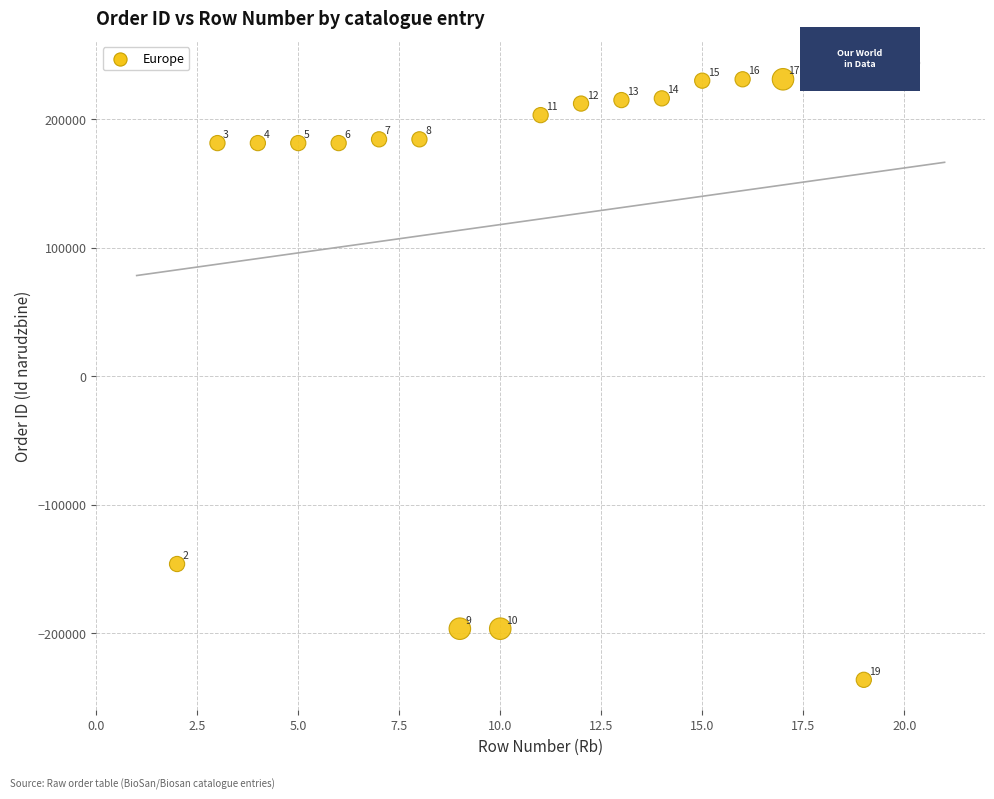

What is the range of X values (max minus min)?

18